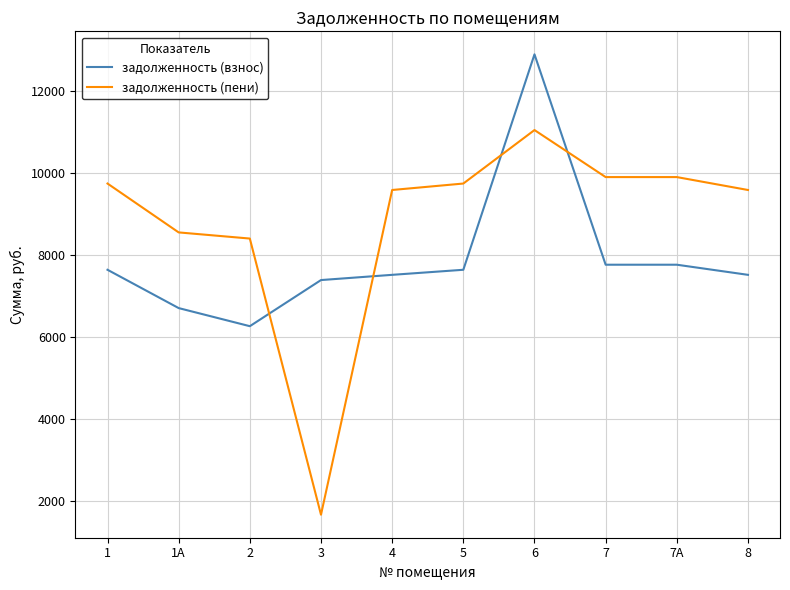

At which category is the sum across all series the highest?

6